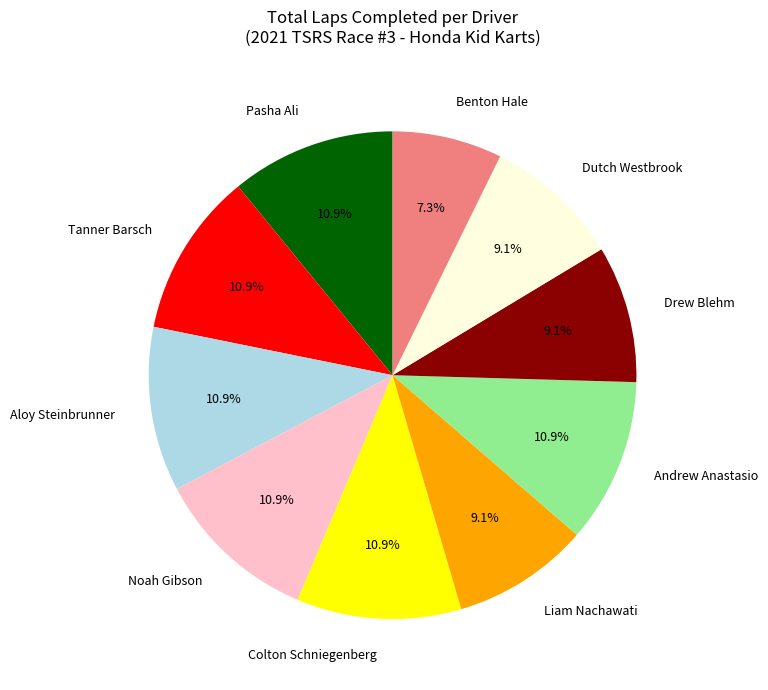

What is the smallest slice in the pie chart?

Benton Hale